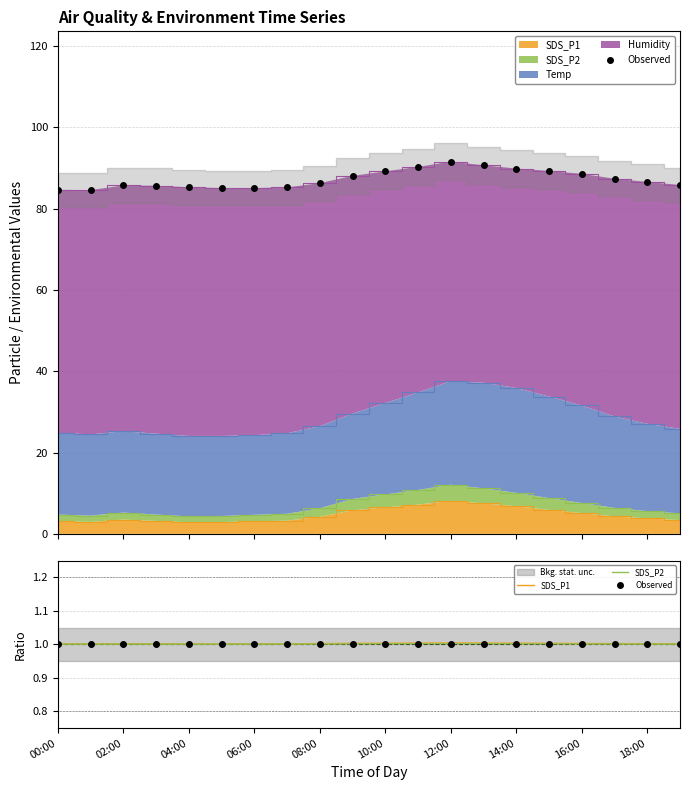

Which label corresponds to the smallest value in the chart?

00:00